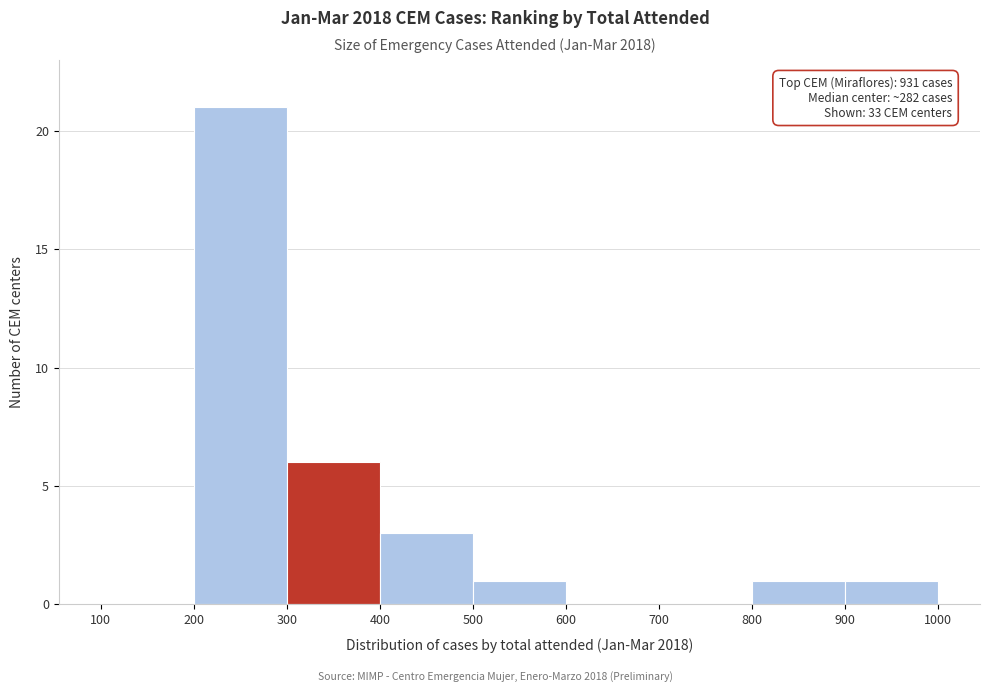

Which range on the x-axis has the tallest bar?

200 to 300